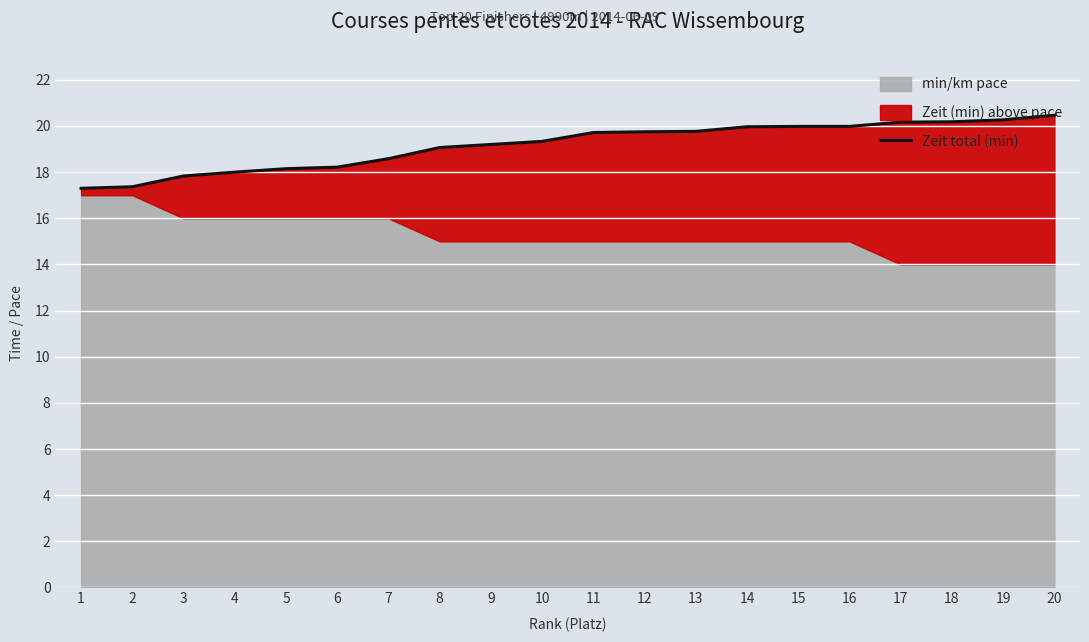

What is the value of the 12th point from the left?

19.8